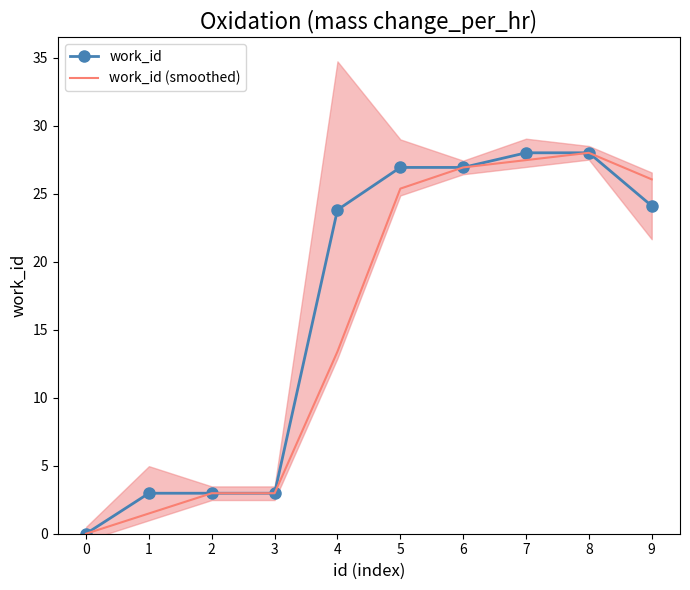

True or false: work_id (smoothed) and work_id cross at least once.

False